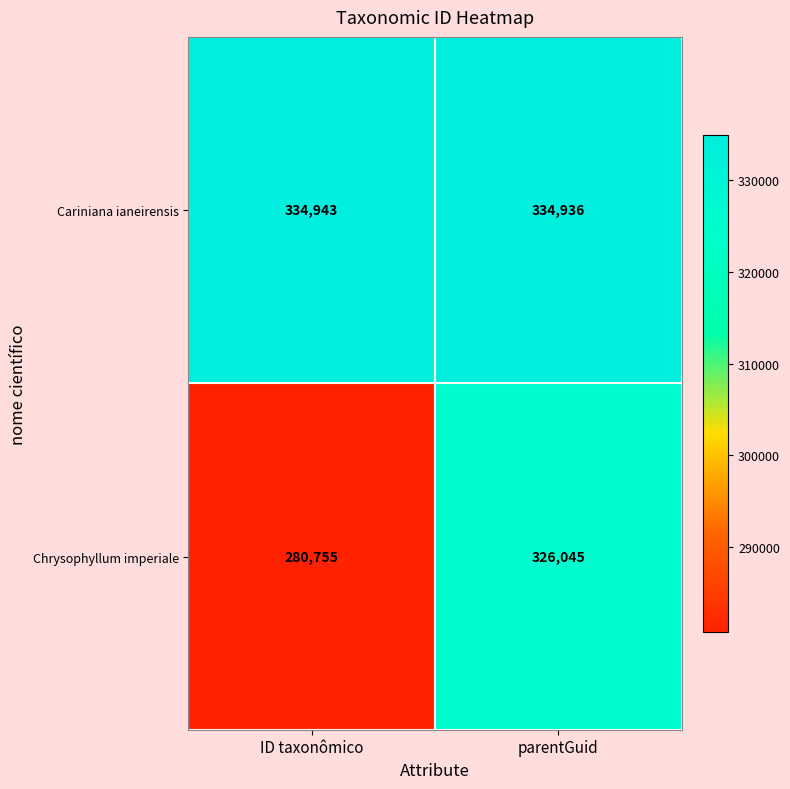

Which series has the largest total across all categories?

Cariniana ianeirensis